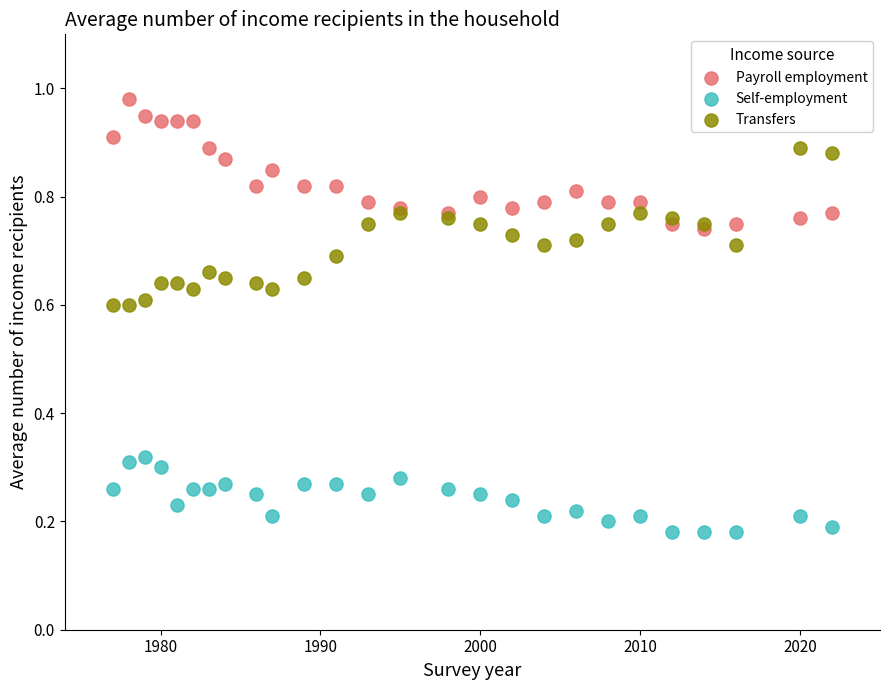

Which series contains the lowest Y value?

Self-employment